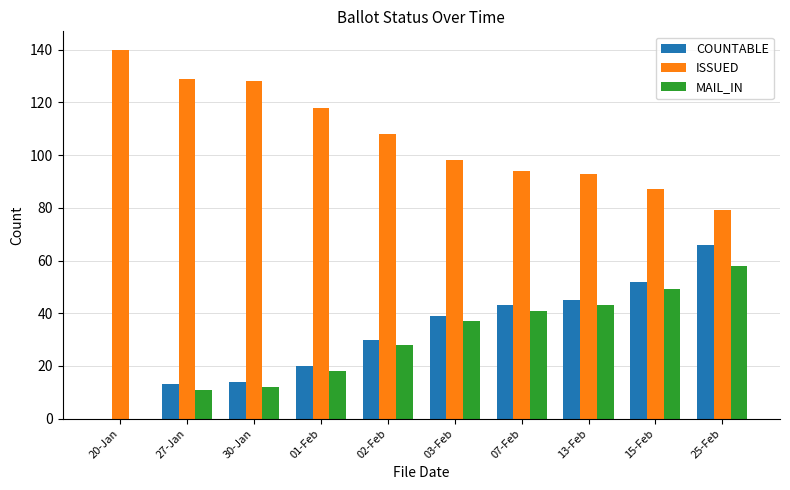

How many categories are shown in the chart?

10